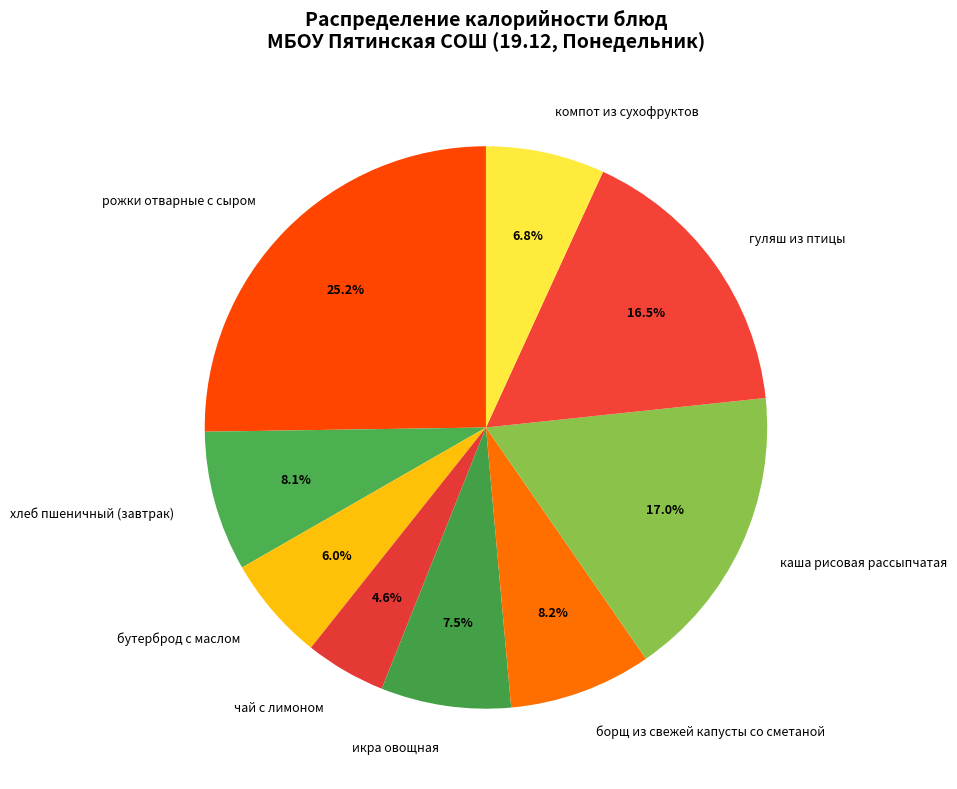

To the nearest percent, what is the difference between the largest and smallest slice percentages?

21%